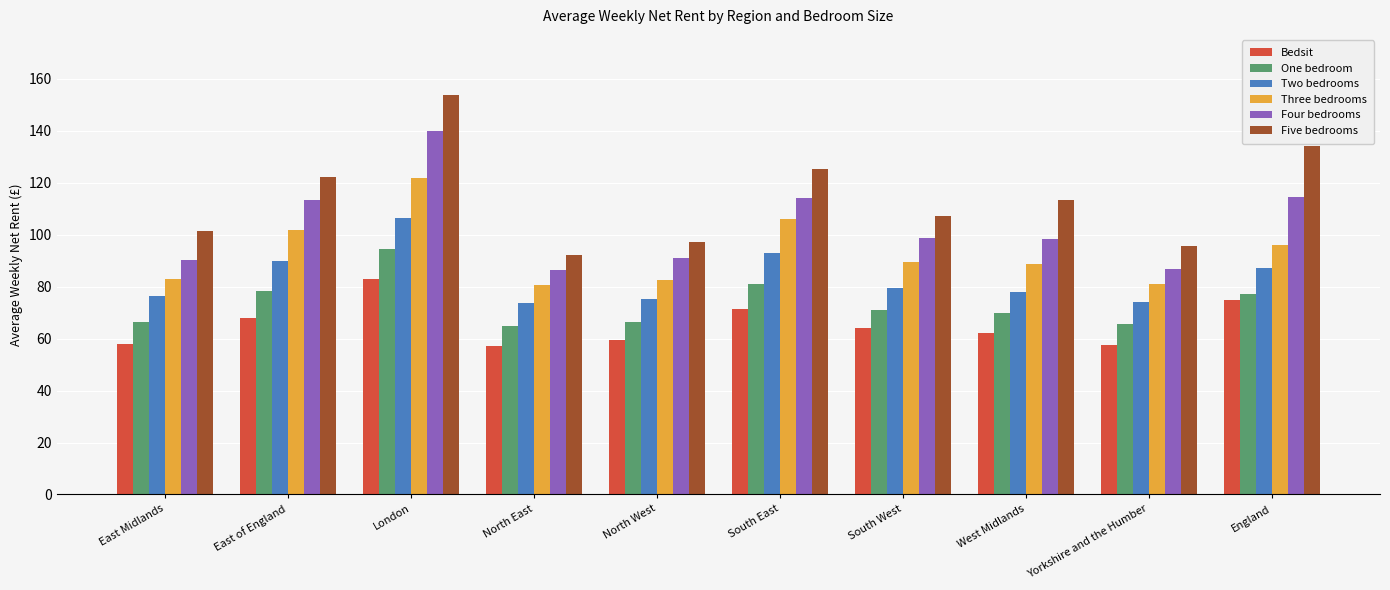

Rank the series by their average value, from highest to lowest.

Five bedrooms, Four bedrooms, Three bedrooms, Two bedrooms, One bedroom, Bedsit